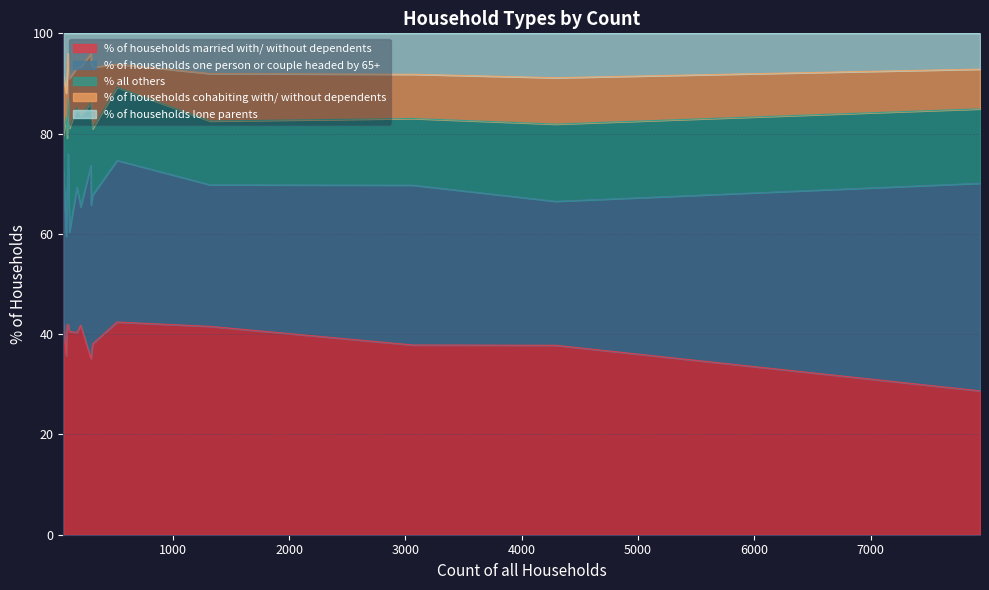

Does the chart display data point markers on the line(s)?

No